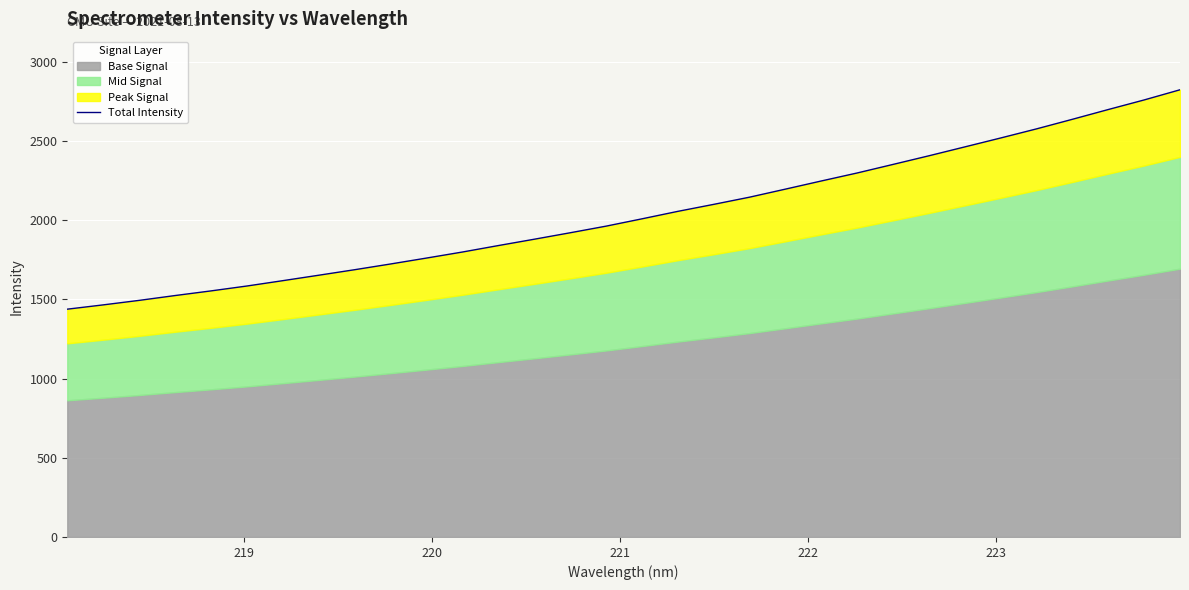

What is the maximum value shown in the chart?

2822.1